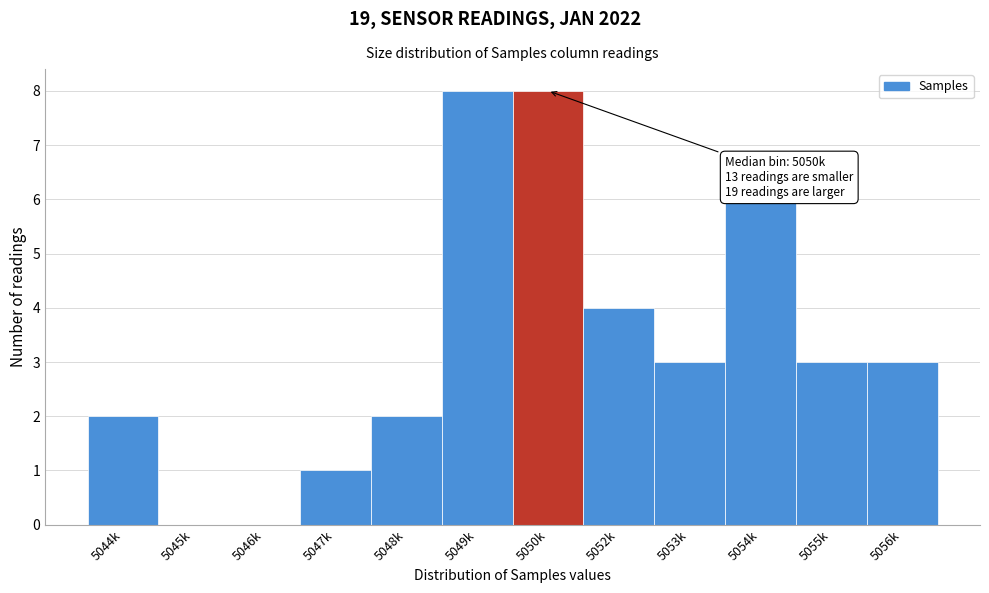

Reading left to right, extract all data points from this chart.

5044k=2	5045k=0	5046k=0	5047k=1	5048k=2	5049k=8	5050k=8	5052k=4	5053k=3	5054k=6	5055k=3	5056k=3